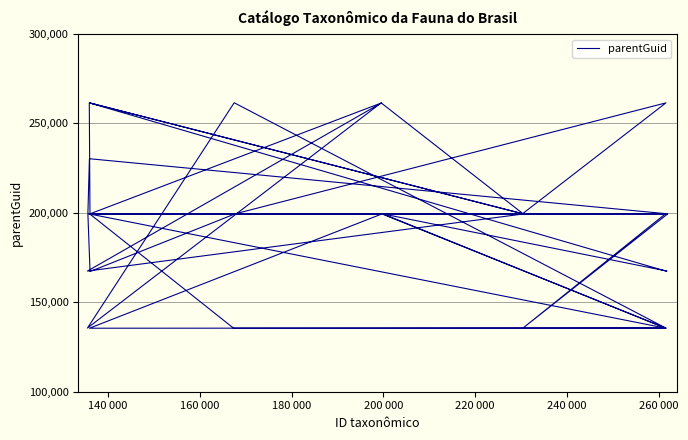

True or false: the data shows 91007 at 160 000.

False